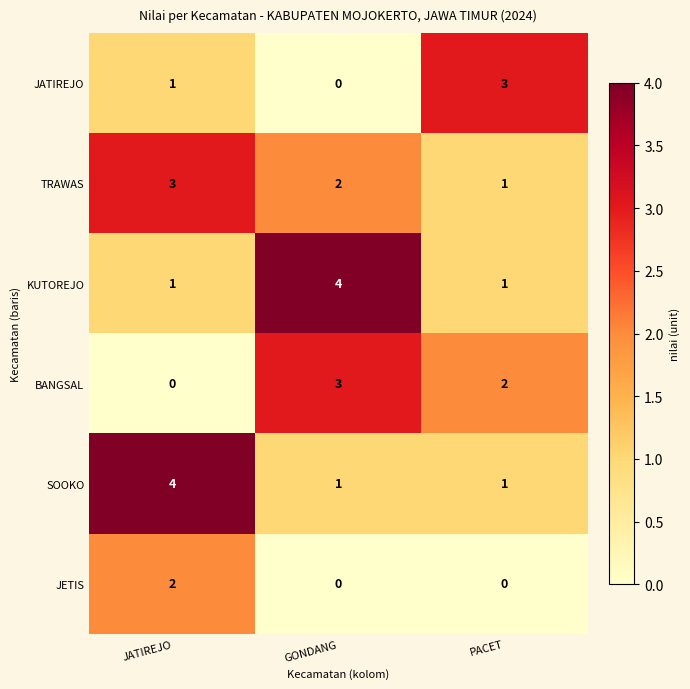

How many values in JETIS are above zero?

1